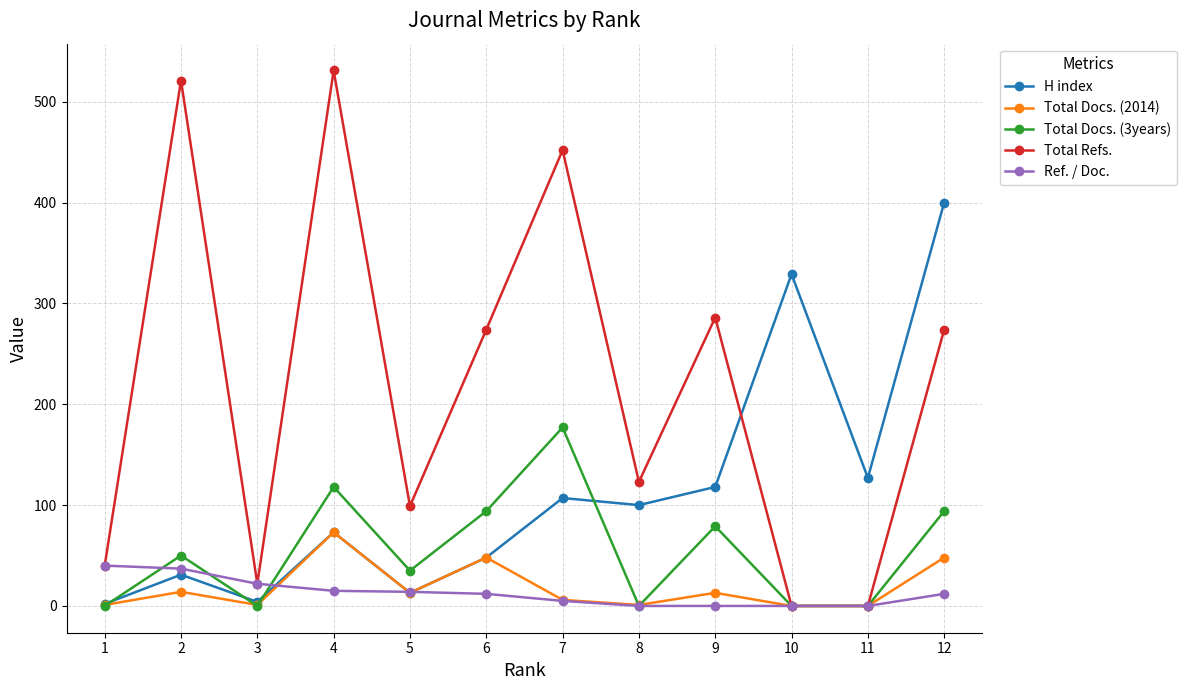

At which category does the chart reach its peak across all series?

4